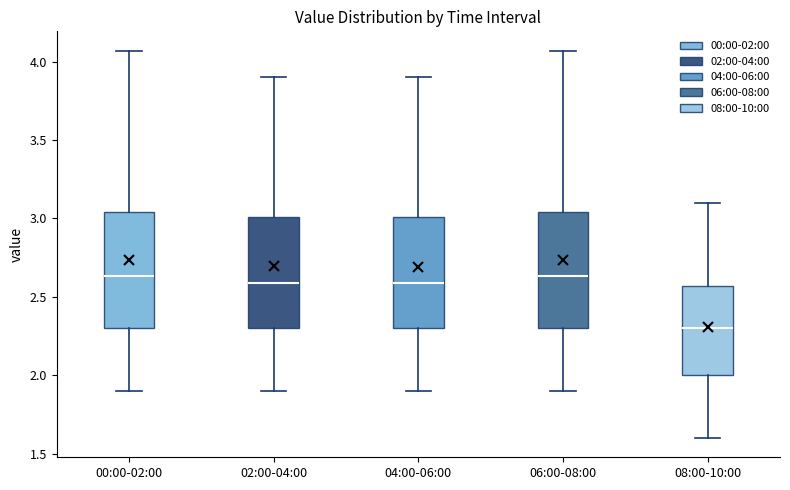

Reading left to right, transcribe this box plot: for each box, give where its median line is, the range the box spans, and where its two whiskers end, as read against the y-axis. The values are not printed on the chart, so give them approximately, as read against the axis.

00:00-02:00: median 2.65, box 2.30 to 3.05, whiskers 1.90 to 4.05
02:00-04:00: median 2.60, box 2.30 to 3.00, whiskers 1.90 to 3.90
04:00-06:00: median 2.60, box 2.30 to 3.00, whiskers 1.90 to 3.90
06:00-08:00: median 2.65, box 2.30 to 3.05, whiskers 1.90 to 4.05
08:00-10:00: median 2.30, box 2.00 to 2.55, whiskers 1.60 to 3.10